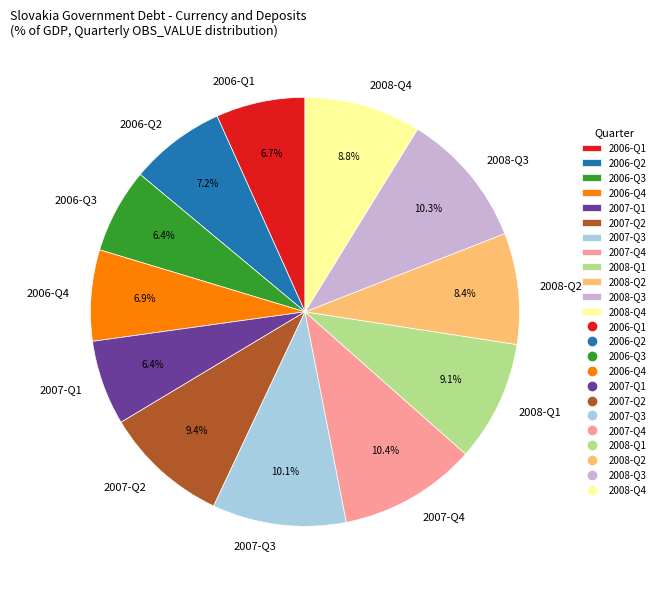

To the nearest percent, what percentage of the pie is 2006-Q1?

7%